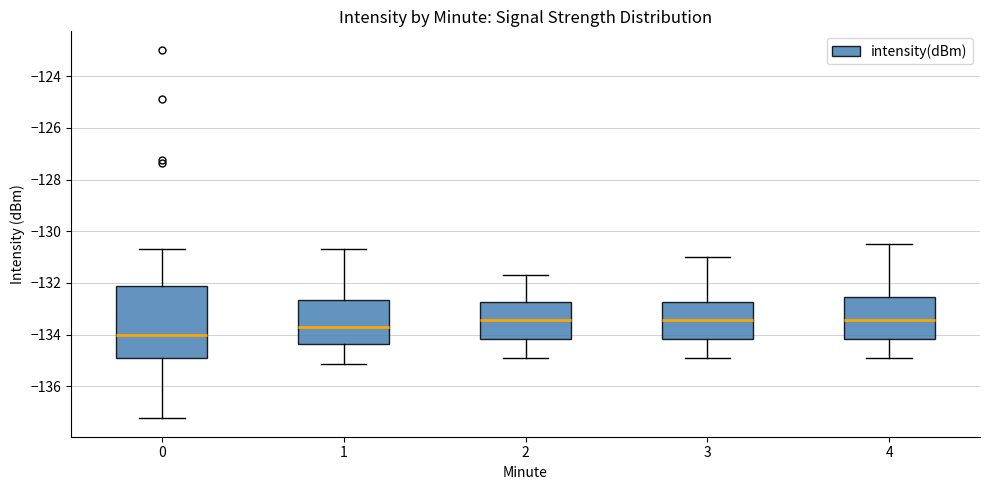

Where does the upper whisker of the box at x = 3 end on the y-axis? The values are not printed on the chart, so give them approximately, as read against the axis.

-131.0